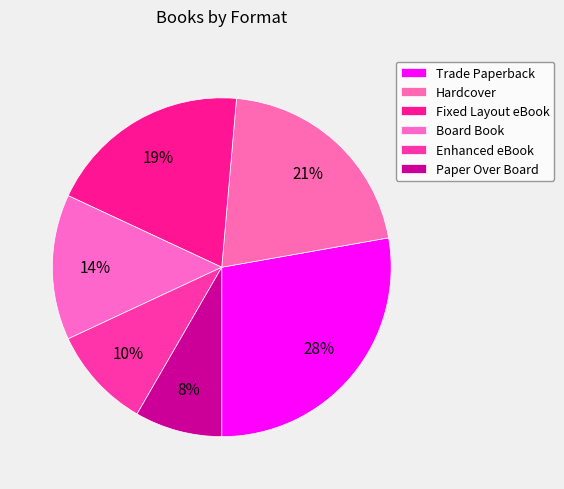

Count the number of slices in the pie.

6